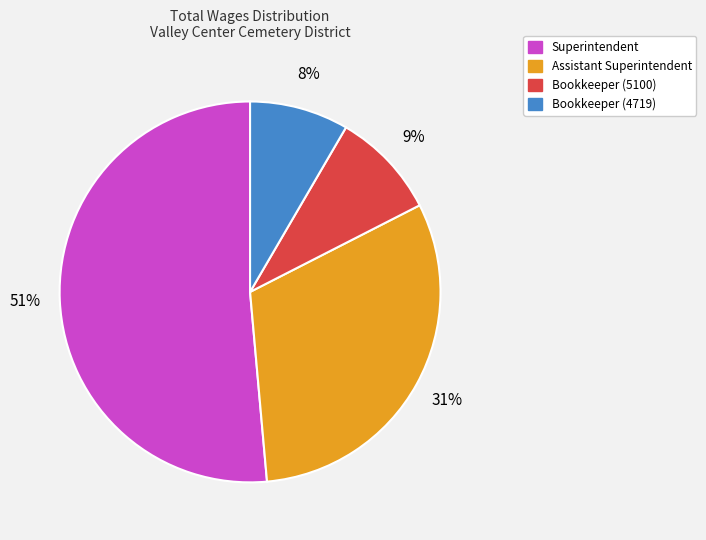

Does any single category account for the majority?

Yes